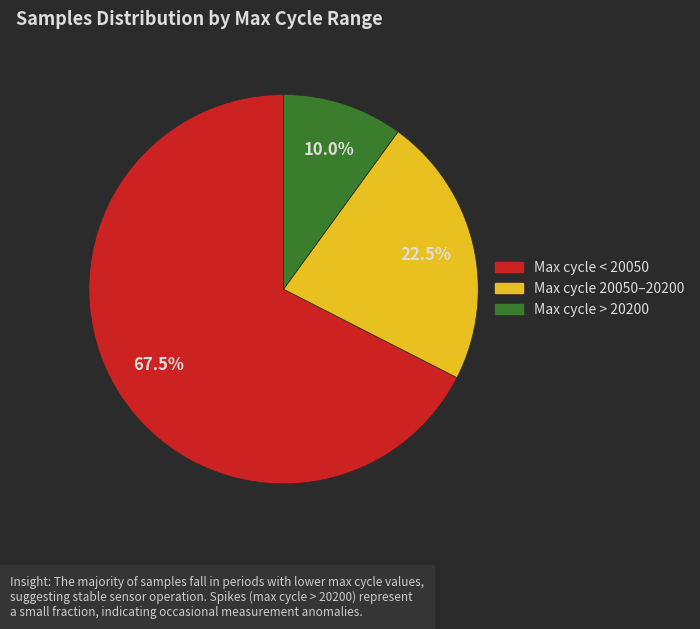

Is there any slice that represents more than half of the pie?

Yes